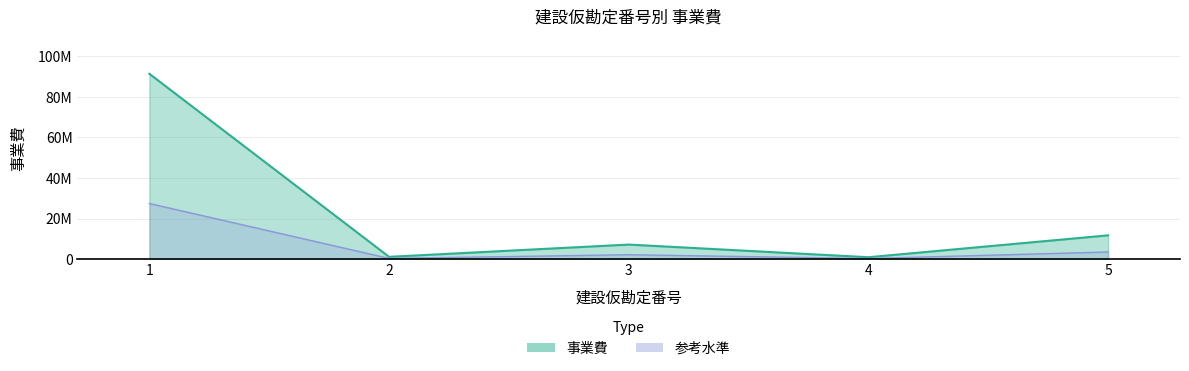

What is the difference between the values at 3 and 2?

6051240